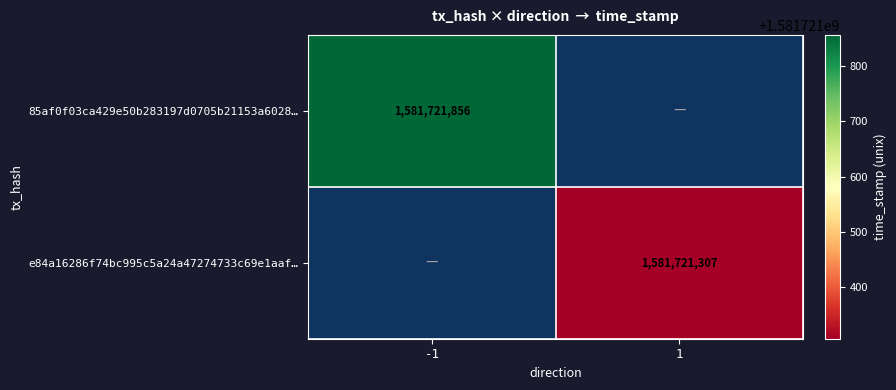

The value of 85af0f03ca429e50b283197d0705b21153a6028… at -1 is 488549087. True or false?

False